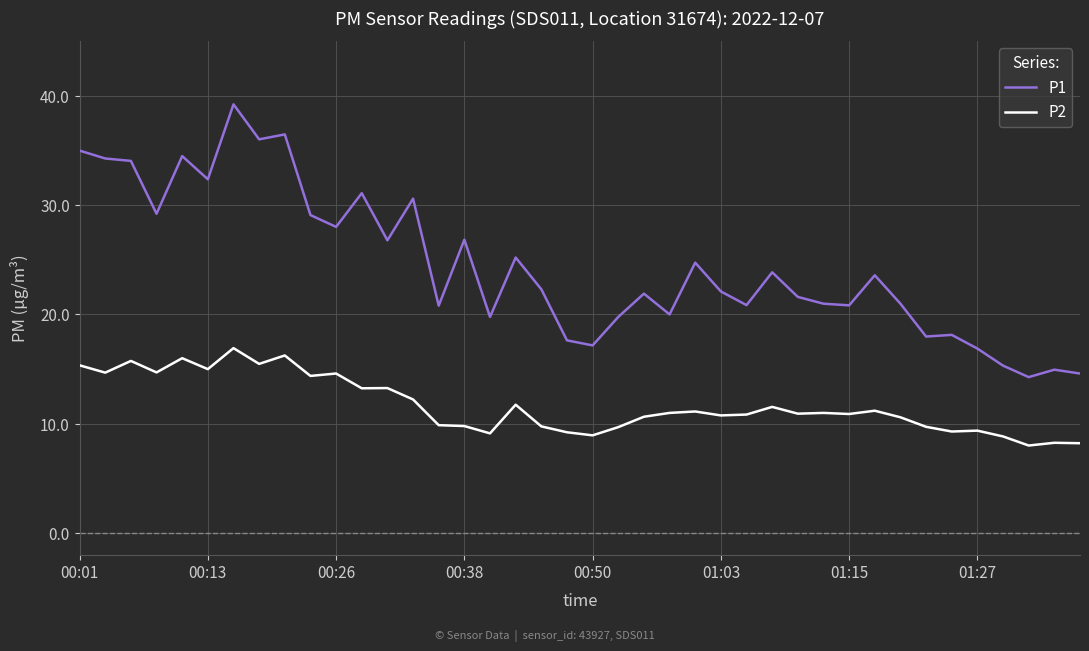

True or false: P2 and P1 intersect in this chart.

False